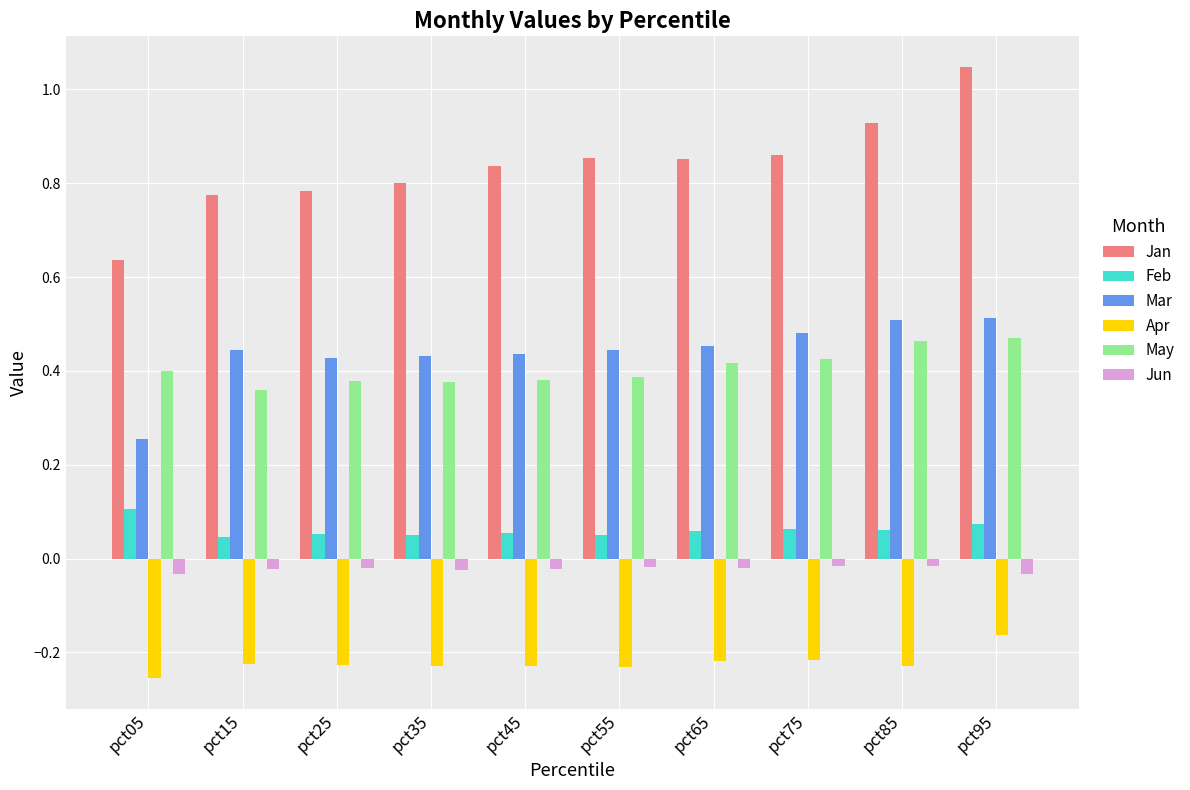

Where is Jan nearest to the value 0?

pct05